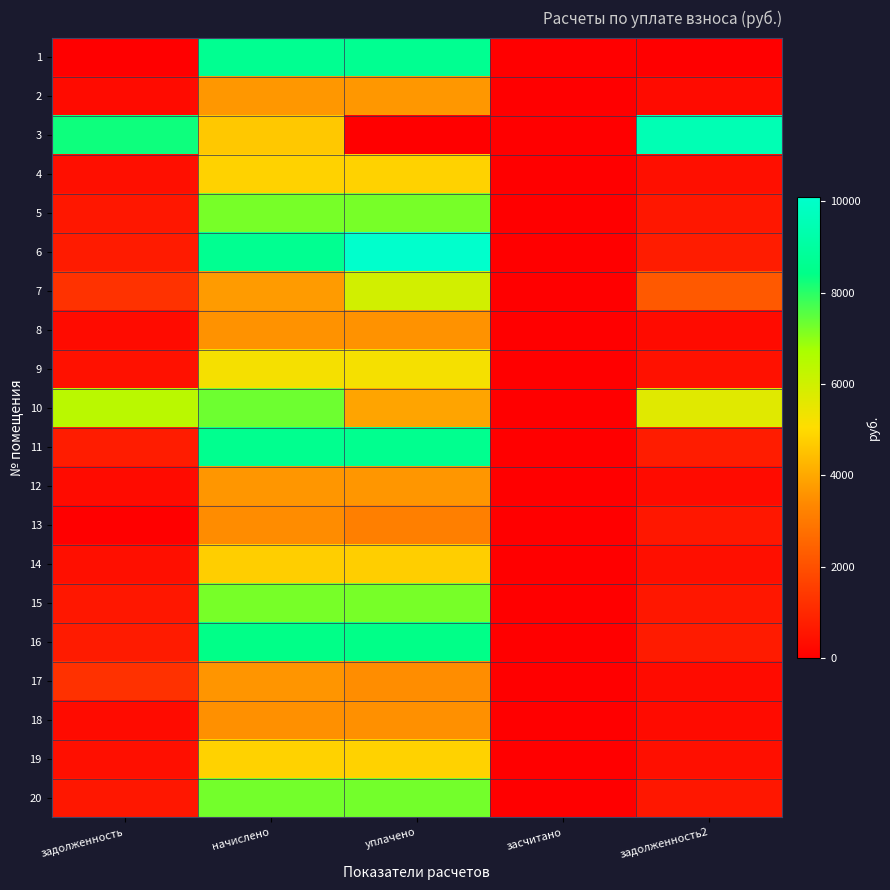

Count the number of categories in the chart.

5